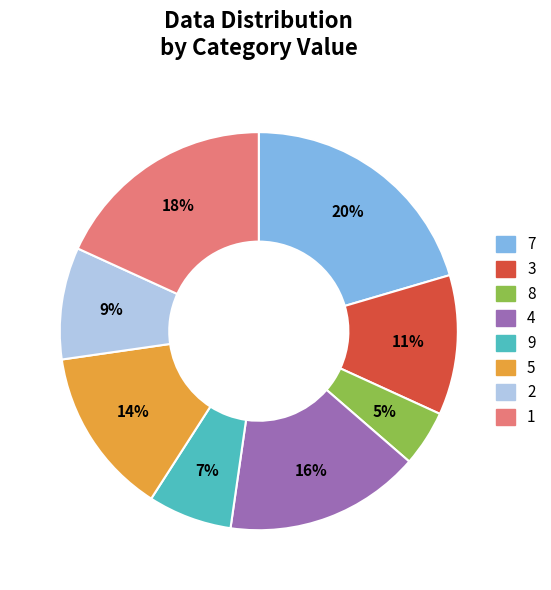

The 8 slice represents 15% of the pie. True or false?

False